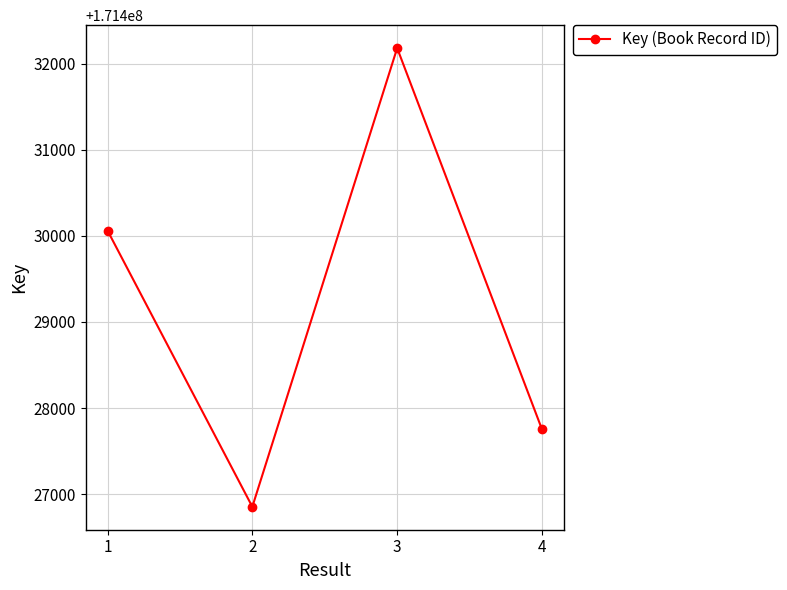

Reading left to right, list all the values displayed in this chart.

1=171430062	2=171426853	3=171432181	4=171427752